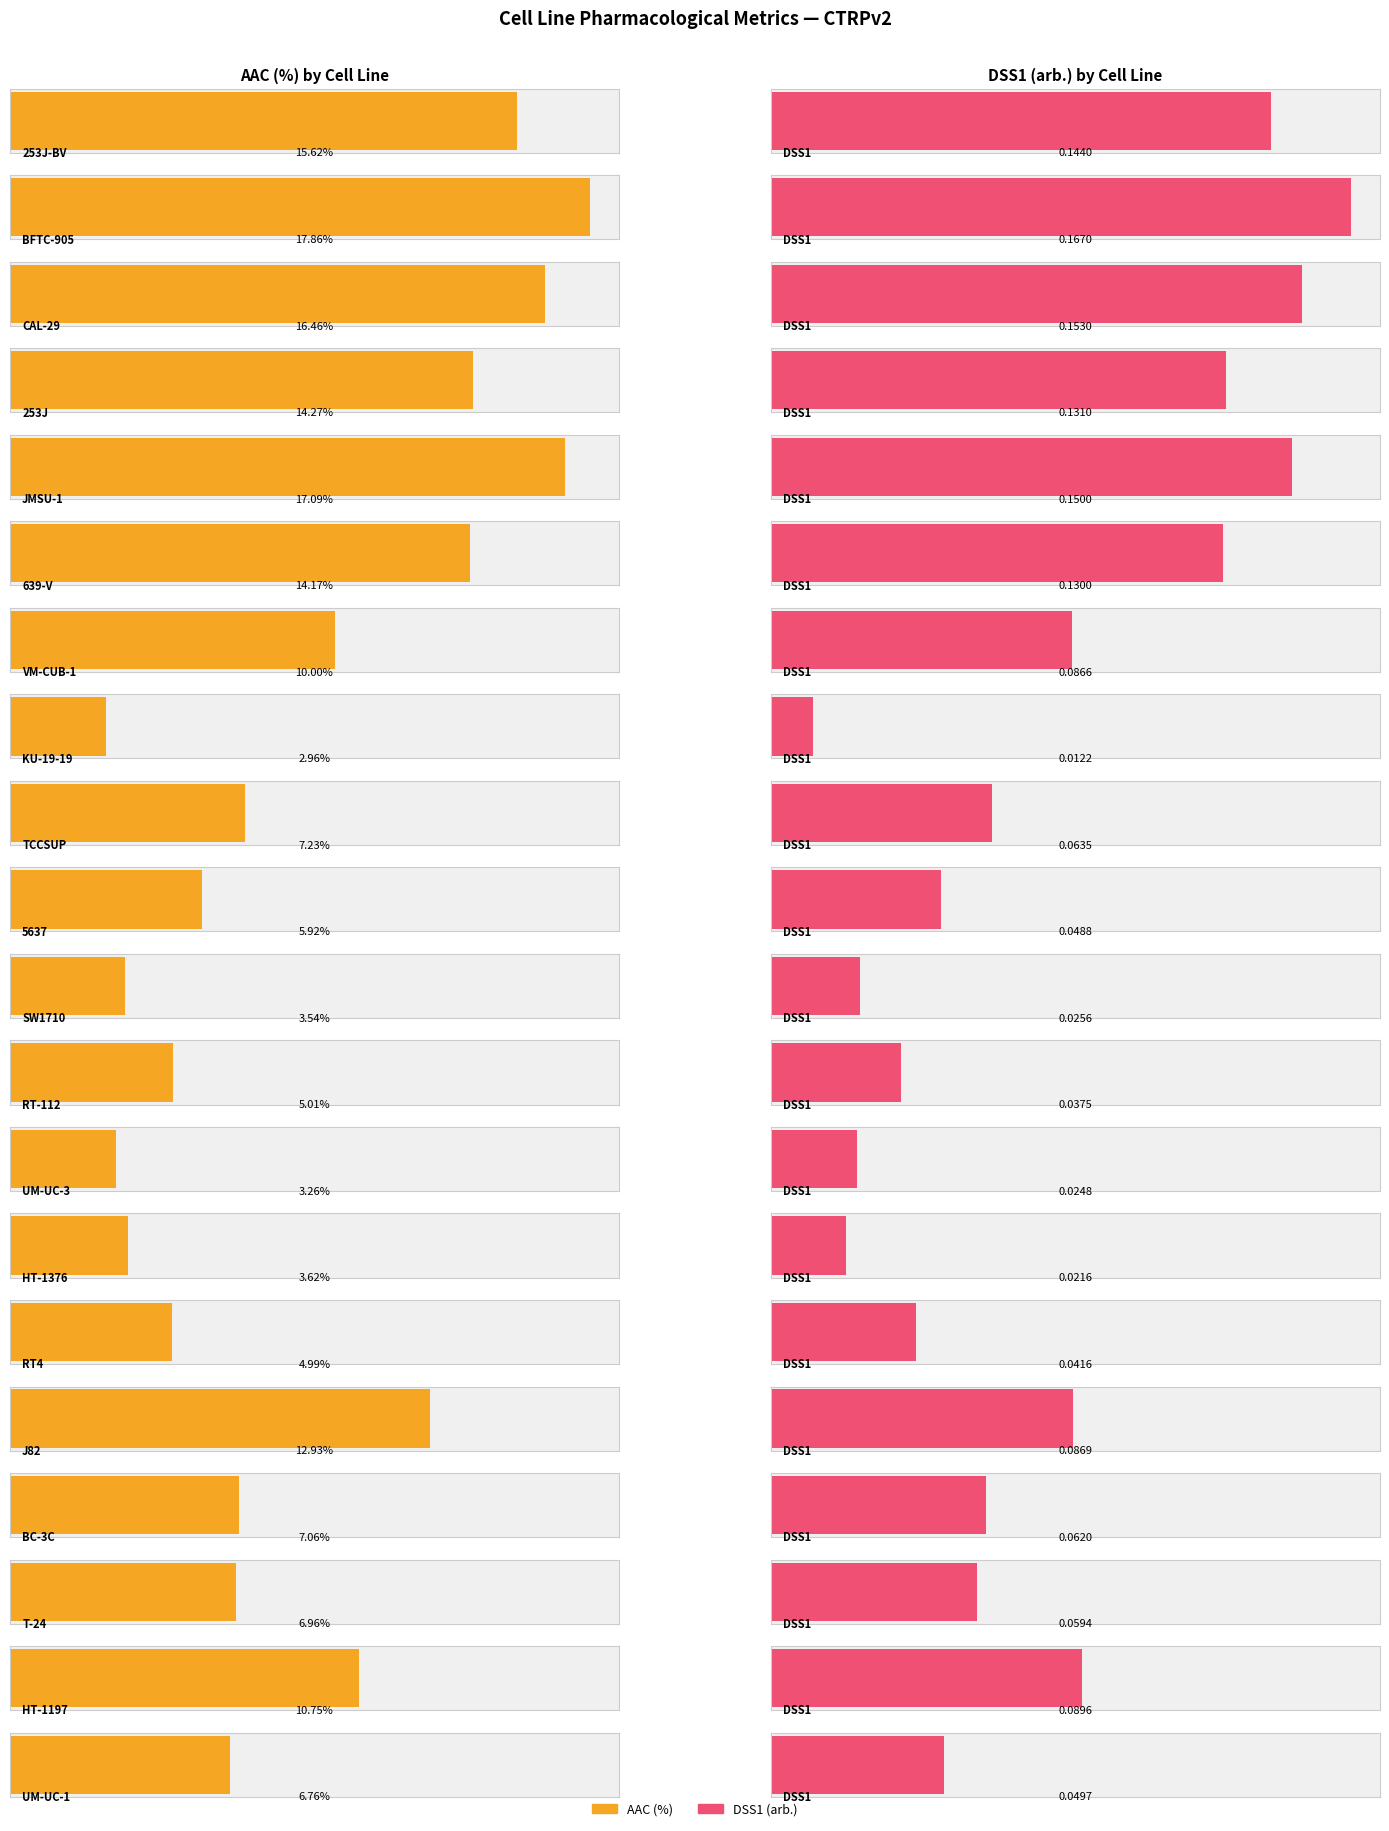

True or false: the data shows 15.6 at 253J-BV.

True